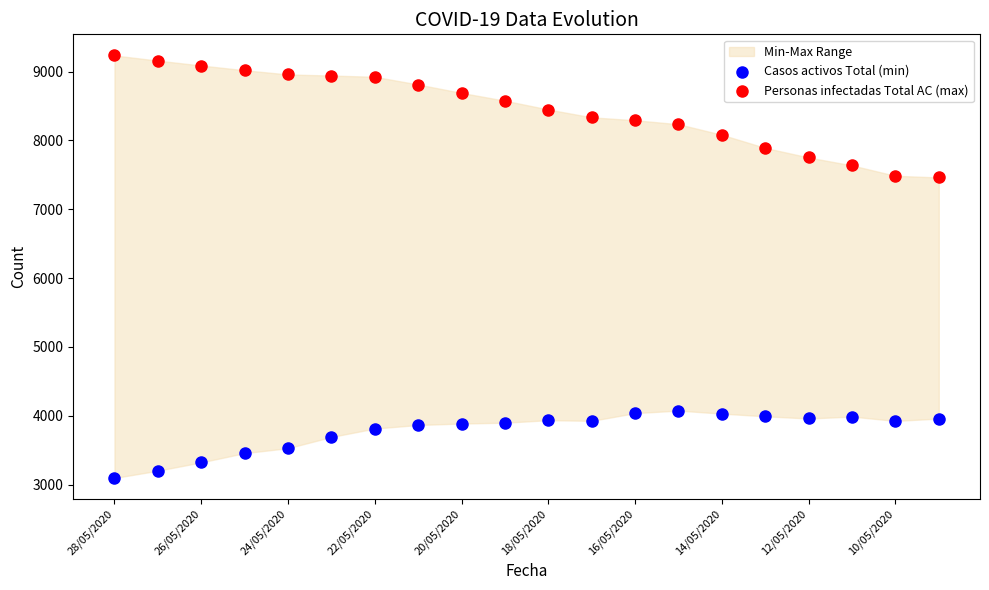

Across all data points, what is the range of Y values (max minus min)?

6137